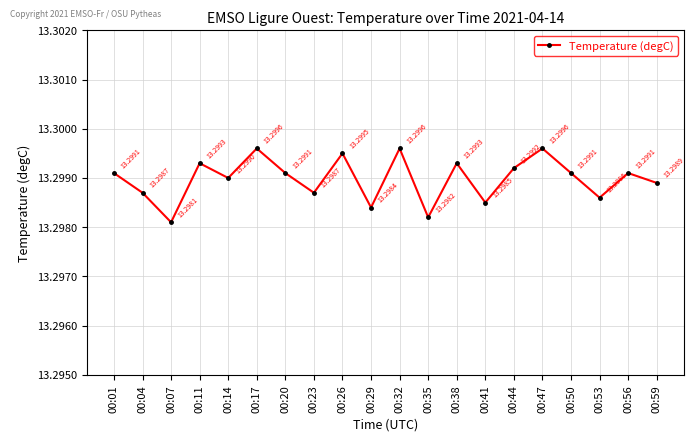

Reading right to left, extract all data points from this chart.

13.3	13.3	13.3	13.3	13.3	13.3	13.3	13.3	13.3	13.3	13.3	13.3	13.3	13.3	13.3	13.3	13.3	13.3	13.3	13.3